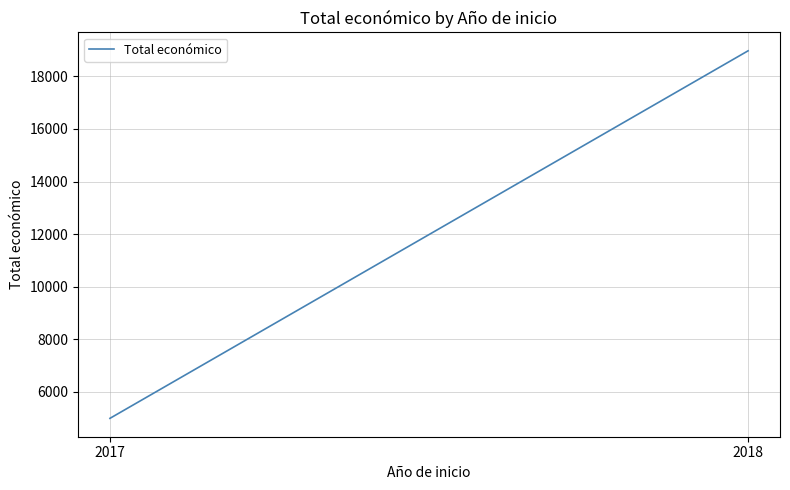

Approximately how many times larger is the value at 2017 compared to 2018?

0.3